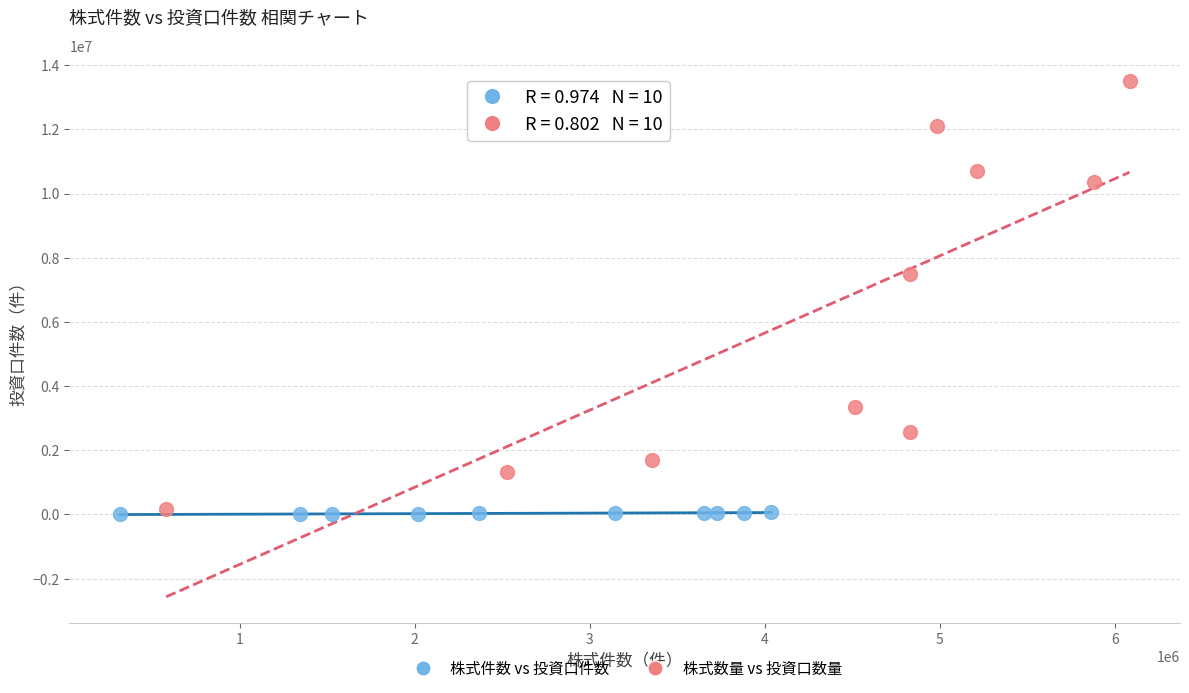

Which series contains the lowest Y value?

株式件数 vs 投資口件数